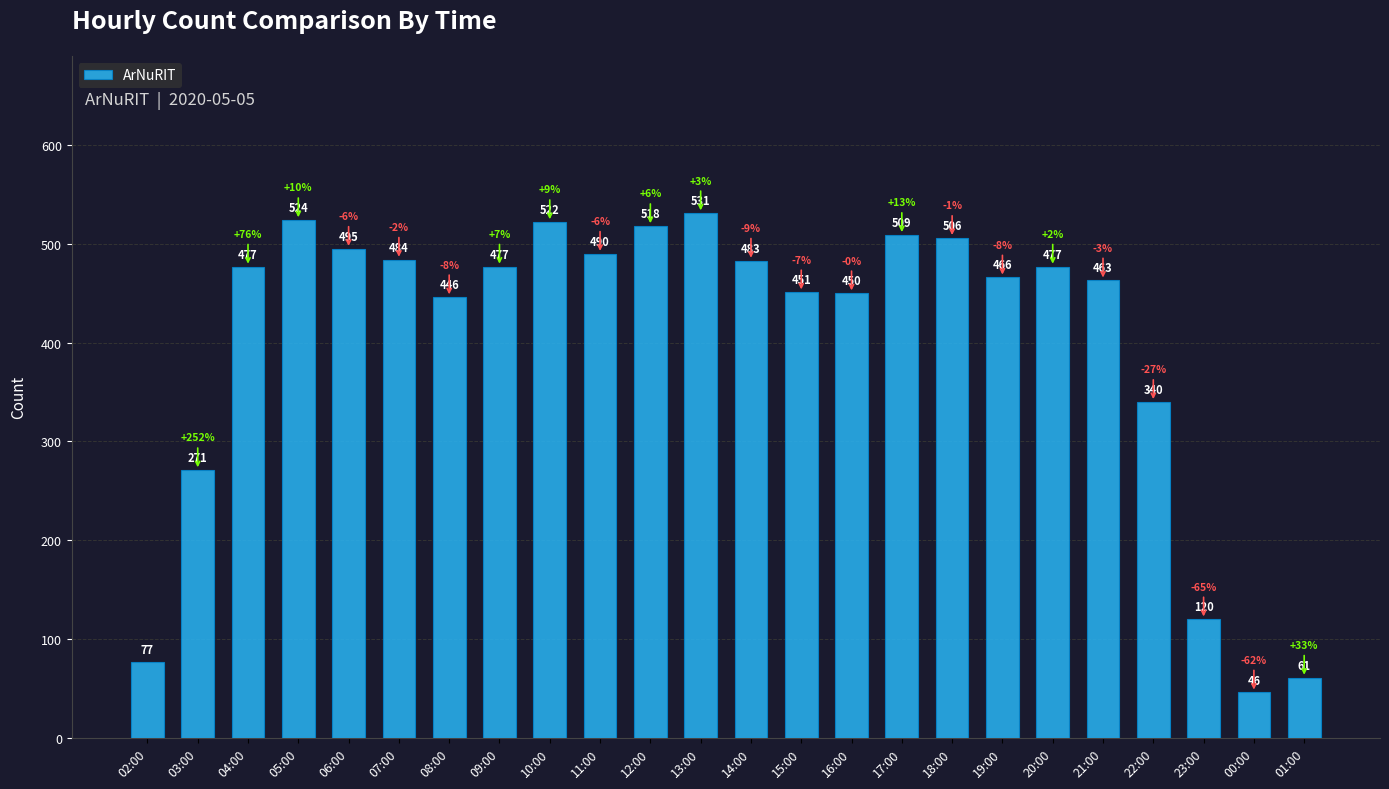

What is the value of the 2nd bar from the left?

271